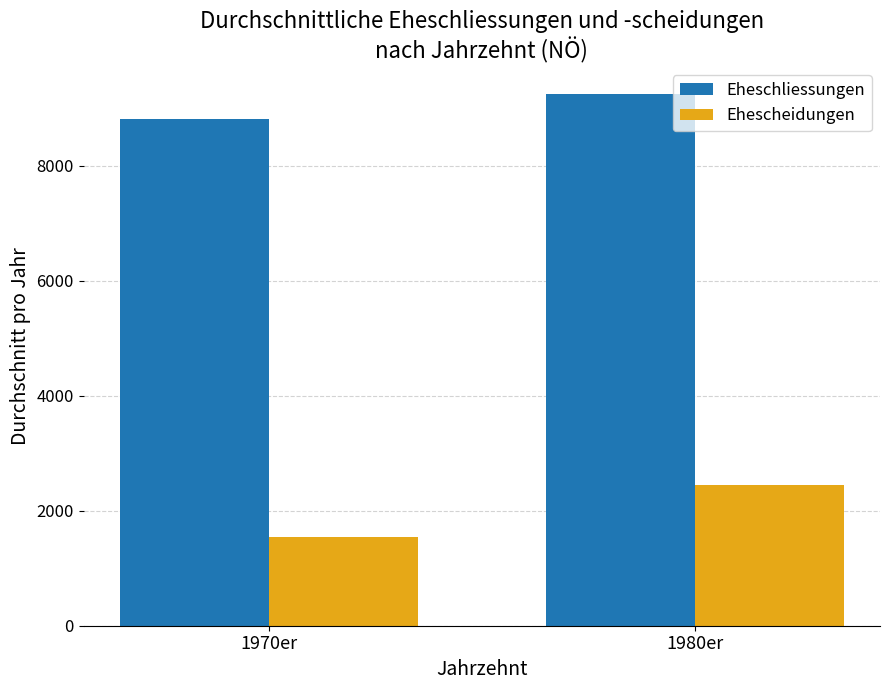

What is the smallest value displayed?

1538.9